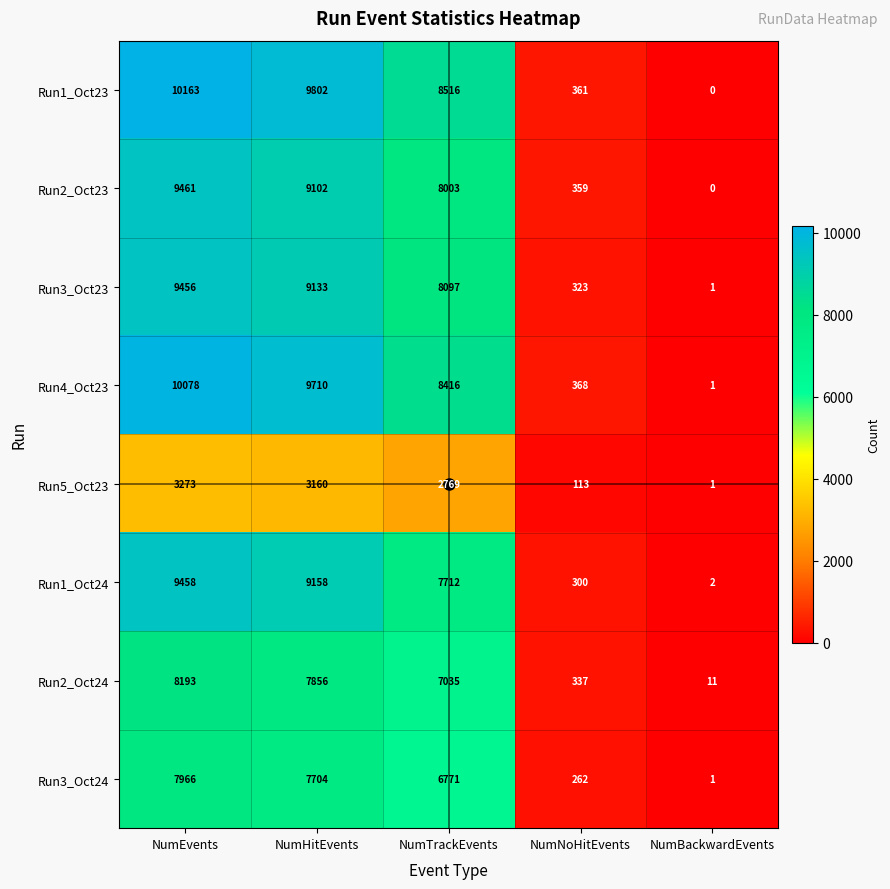

What is the average value of the Run3_Oct23 series?

5402